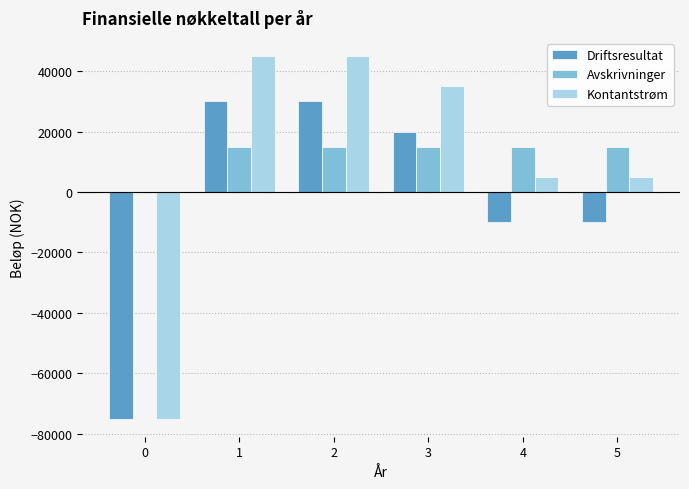

Reading right to left, what are all the values shown in this chart?

Driftsresultat: -10000	-10000	20000	30000	30000	-75000
Avskrivninger: 15000	15000	15000	15000	15000	0
Kontantstrøm: 5000	5000	35000	45000	45000	-75000